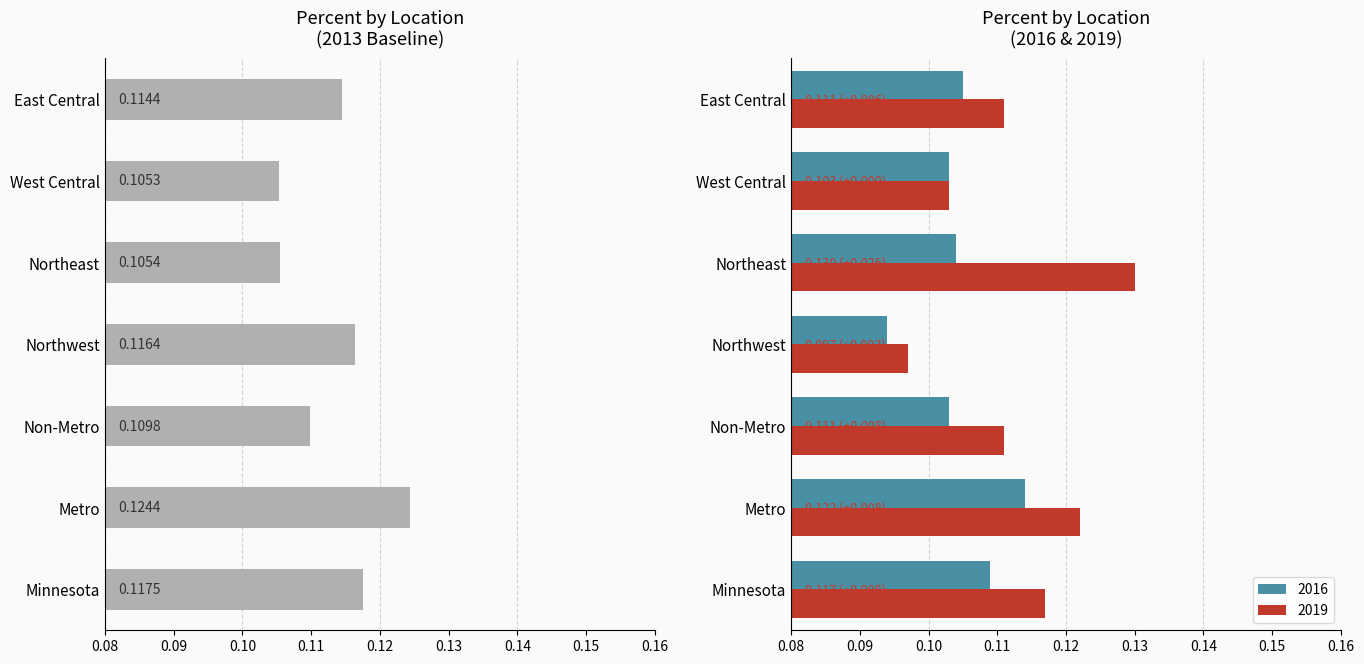

Which series has the largest total across all categories?

2013